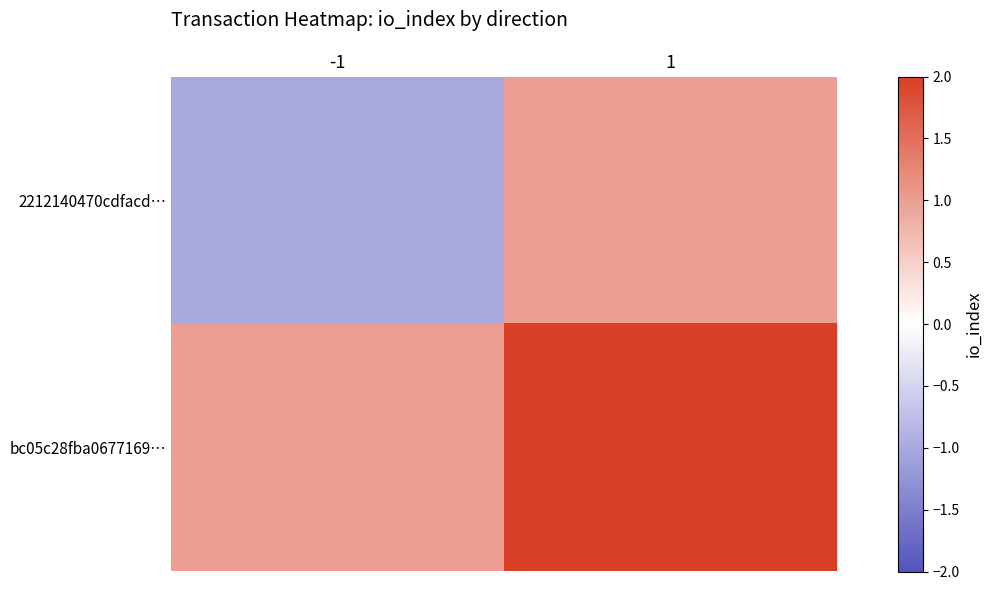

What is the greatest value displayed?

2